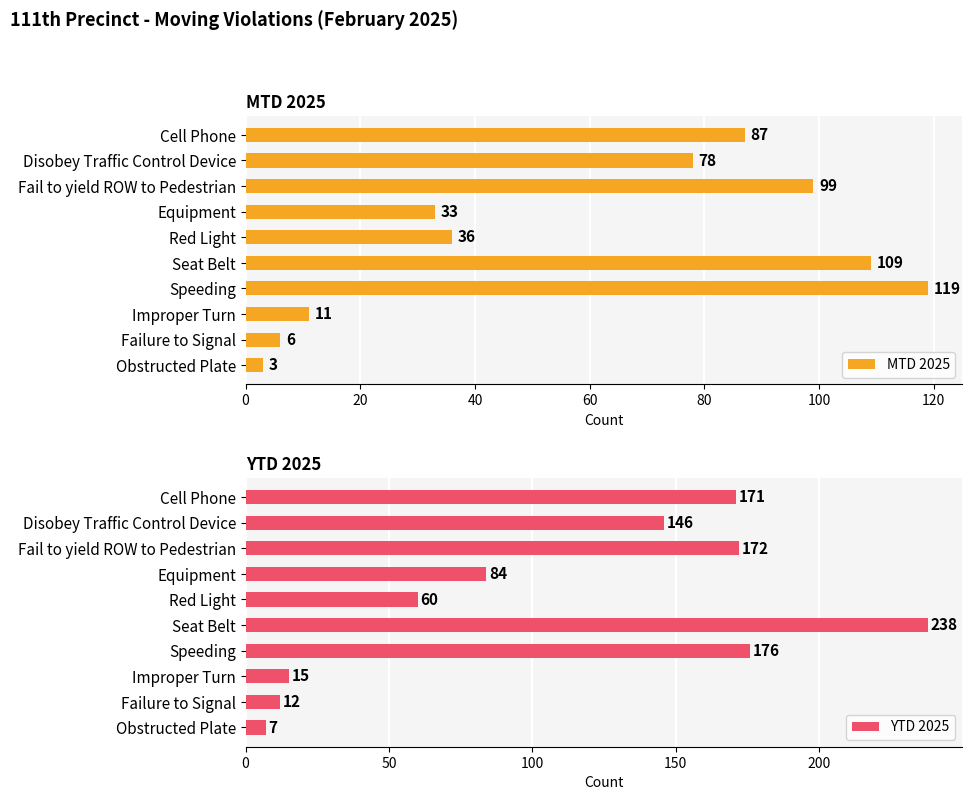

Which category has the lowest value in the MTD 2025 series?

Obstructed Plate